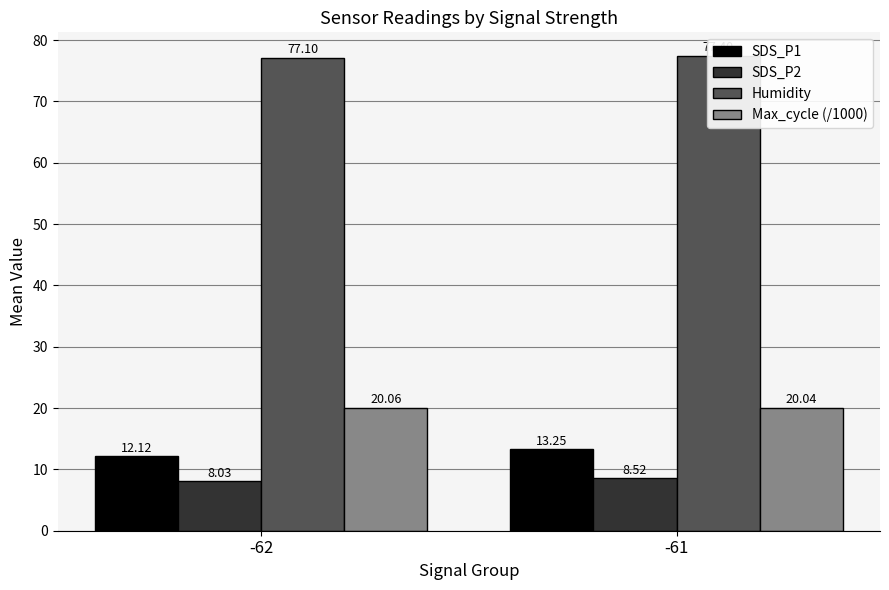

What is the total value across all series at -61?

119.2